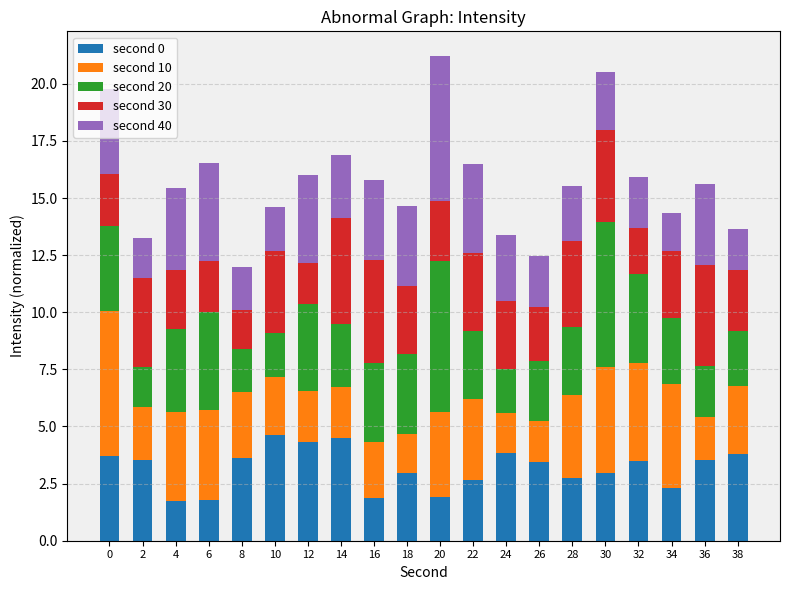

What are all the series names shown in the legend?

second 0, second 10, second 20, second 30, second 40